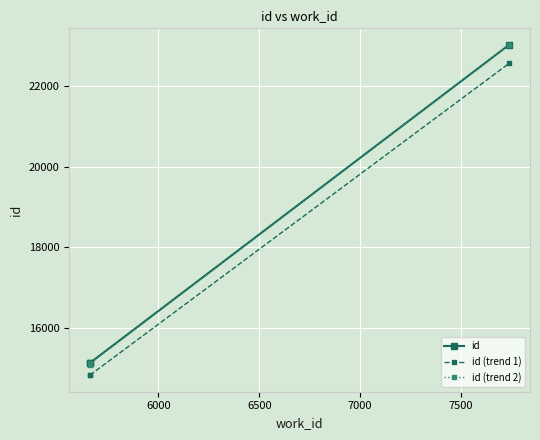

Which has a higher value, 6500 or 6000?

6500